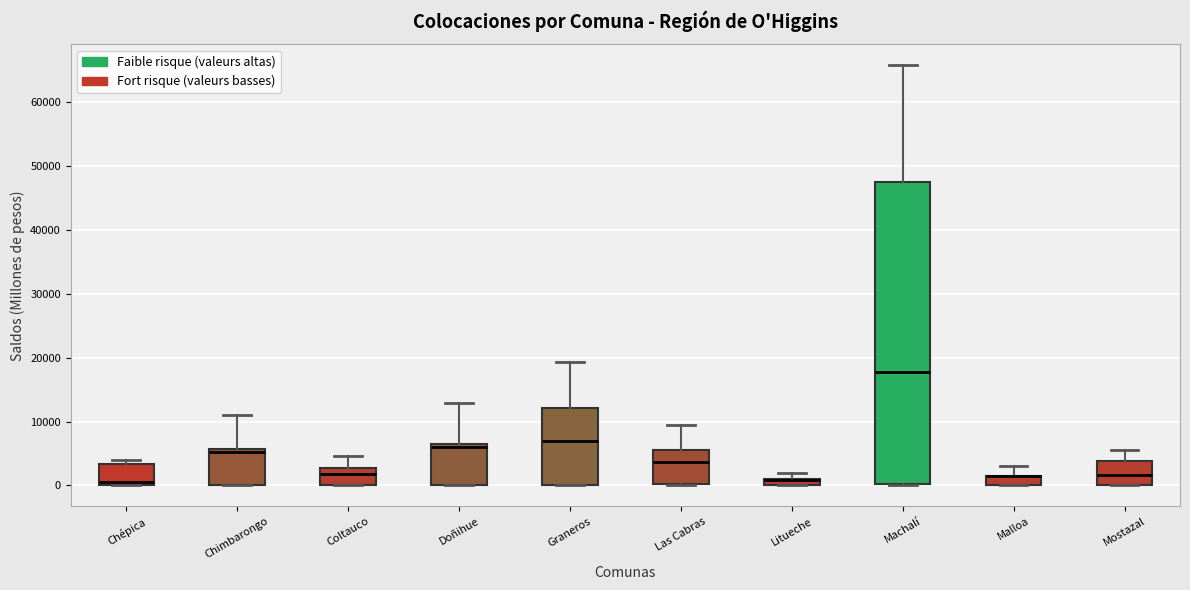

Where does the median line of the box for Machalí sit on the y-axis? The values are not printed on the chart, so give them approximately, as read against the axis.

18000